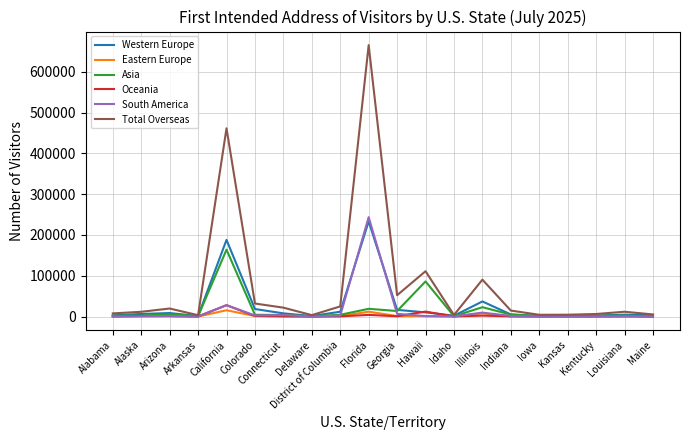

How many values in the Asia series are below 3832?

10